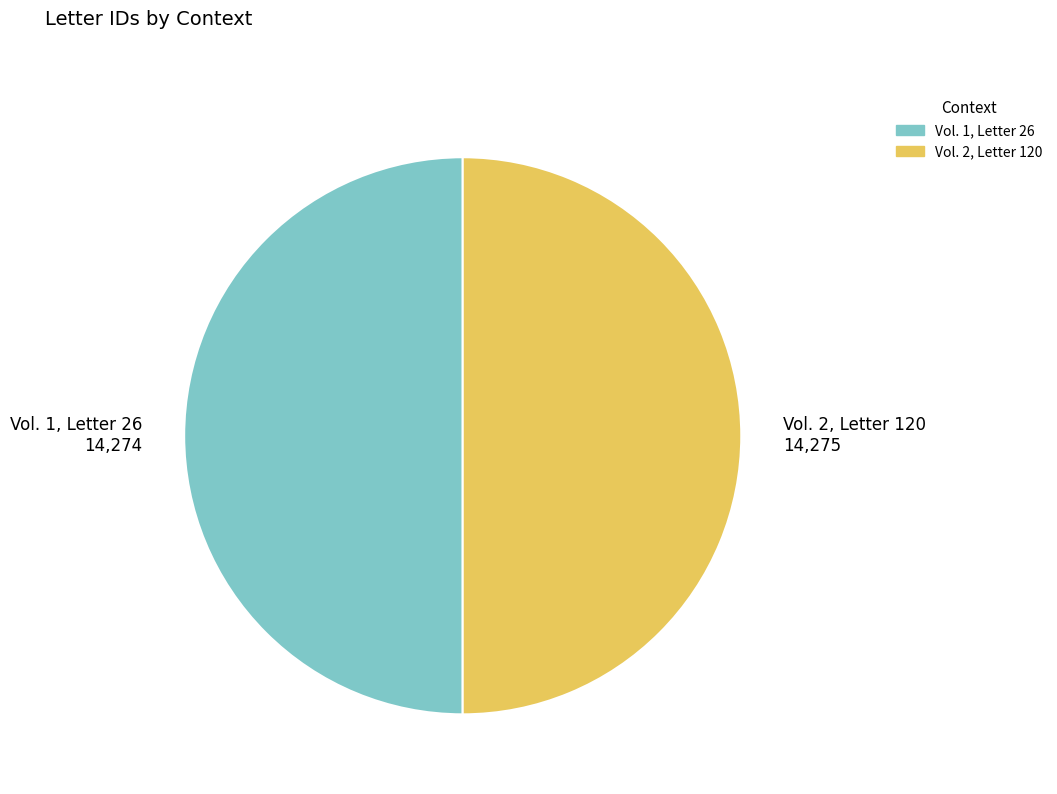

True or false: Vol. 2, Letter 120 accounts for 35% of the total.

False